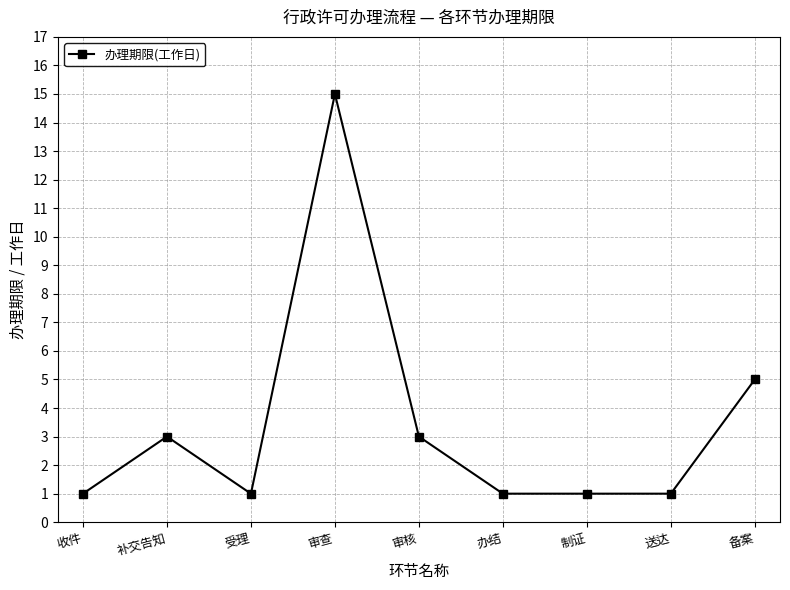

The value at 办结 is 1. True or false?

True